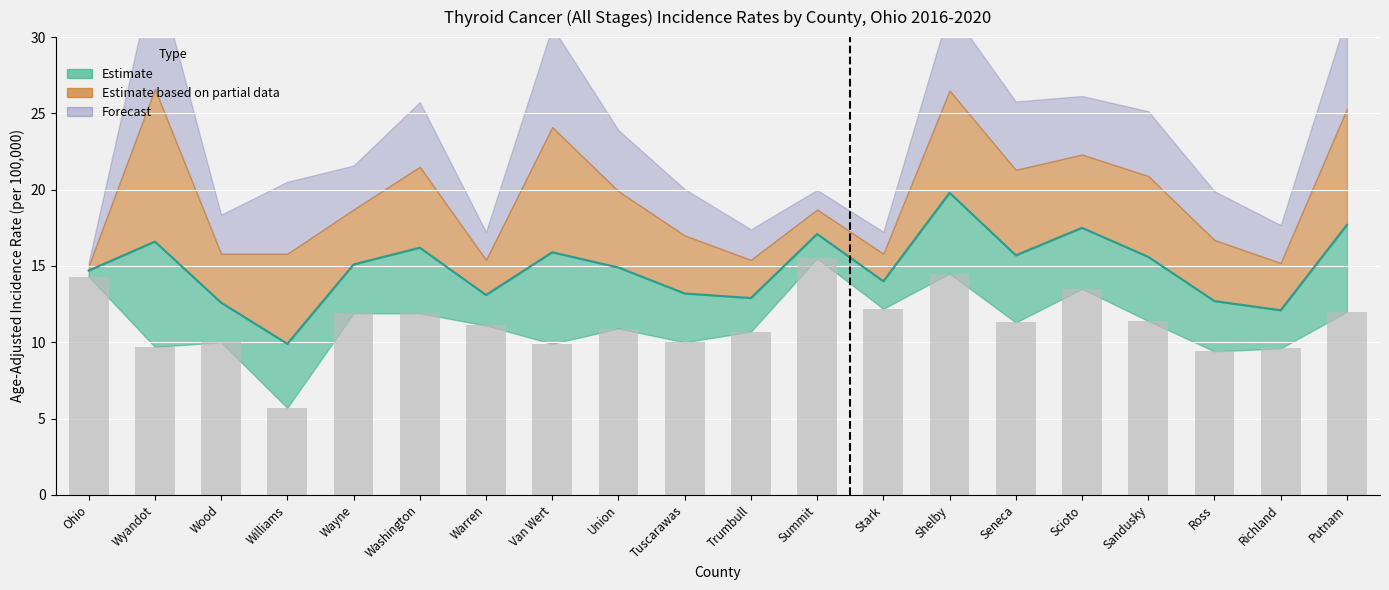

Does the chart contain any negative values?

No